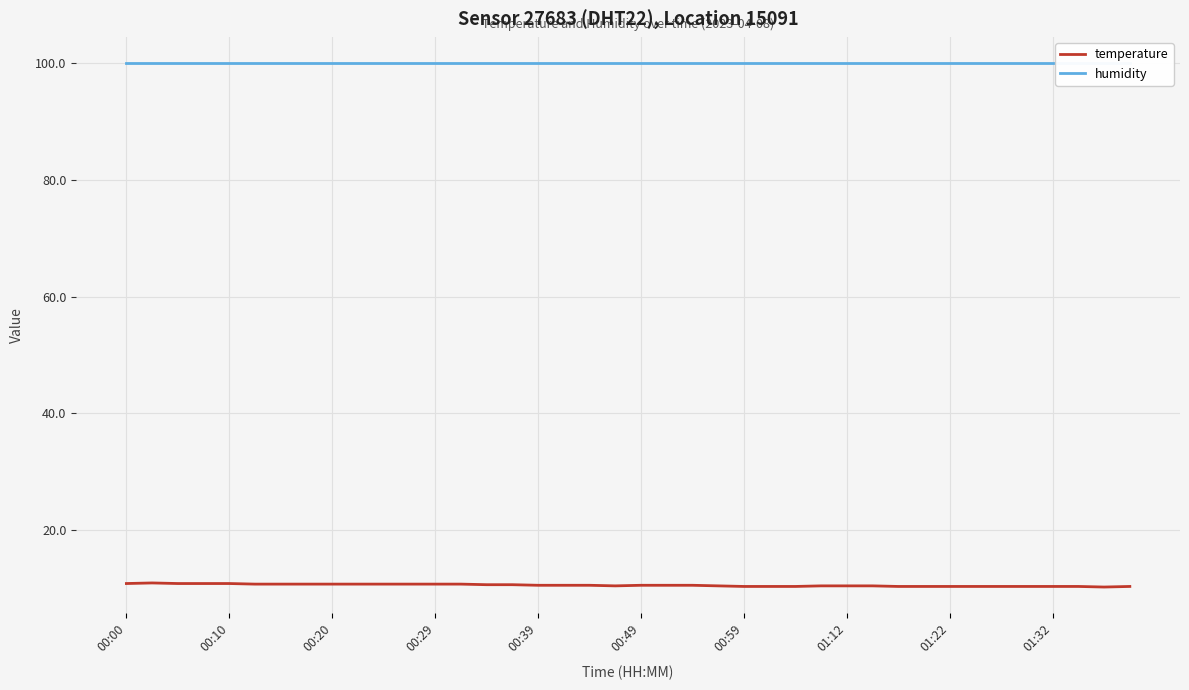

List the series in order of their overall mean, lowest first.

temperature, humidity